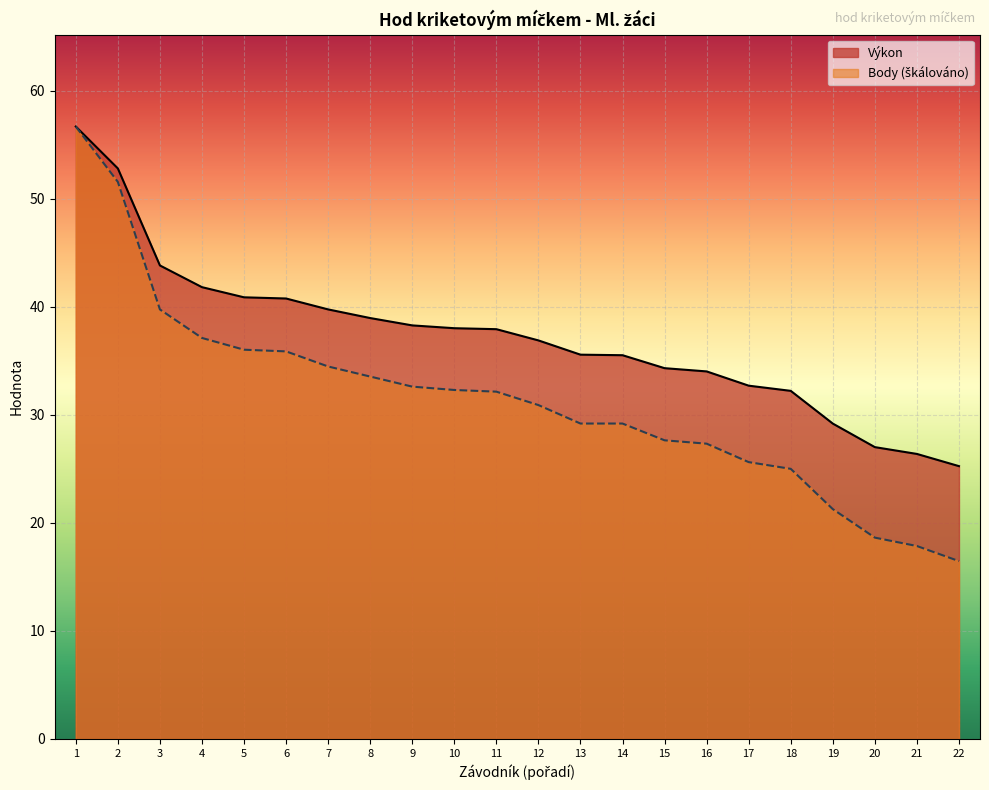

Which series has the largest total across all categories?

Výkon